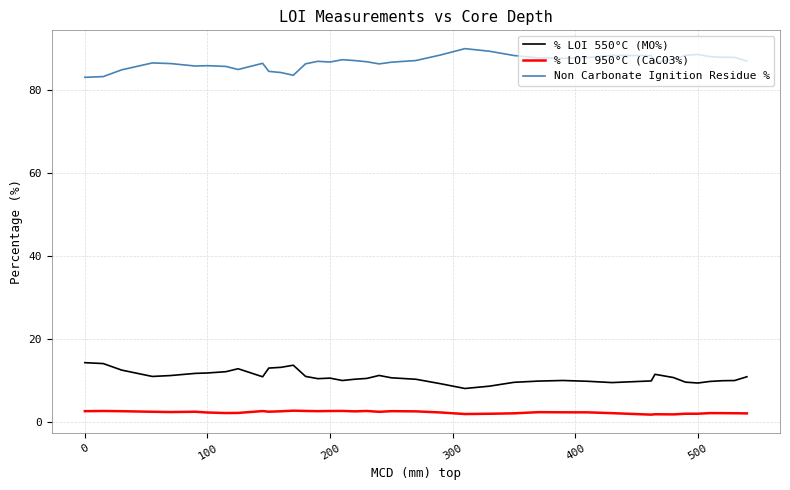

True or false: % LOI 950°C (CaCO3%) and % LOI 550°C (MO%) intersect in this chart.

False